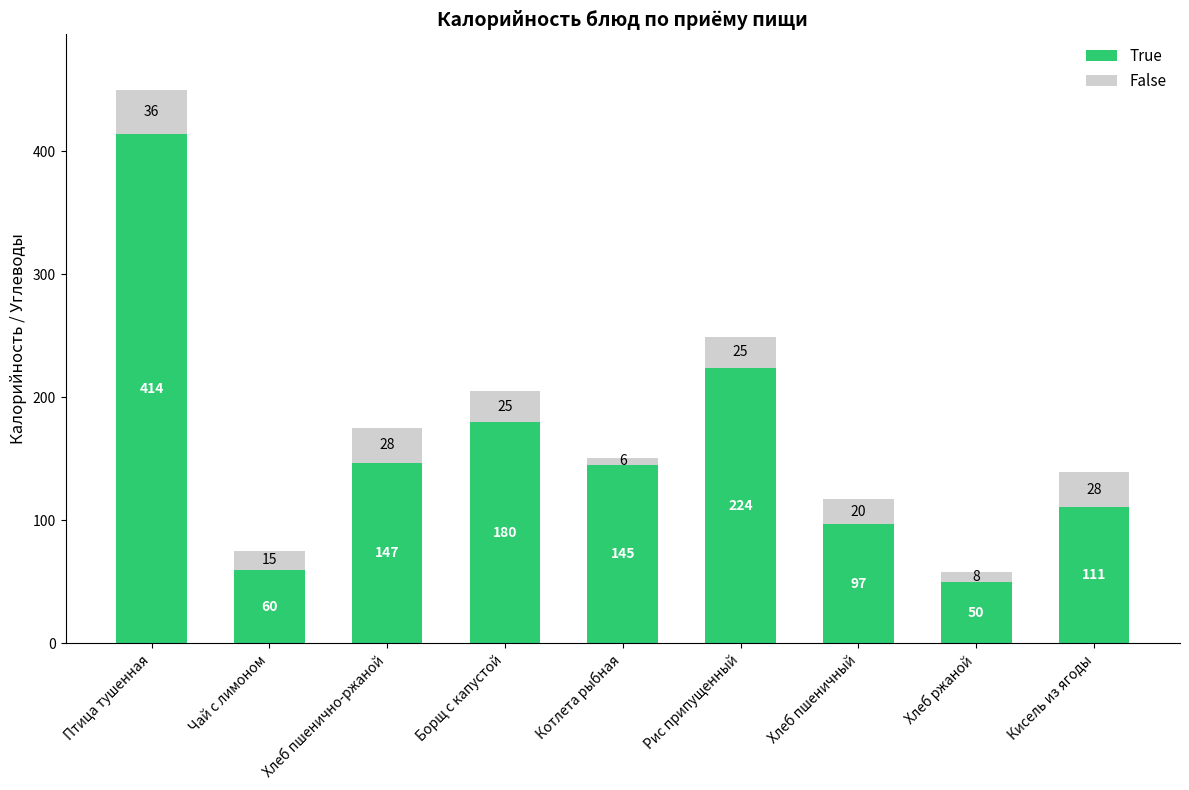

Read the True value at Кисель из ягоды, to the nearest 50.

100